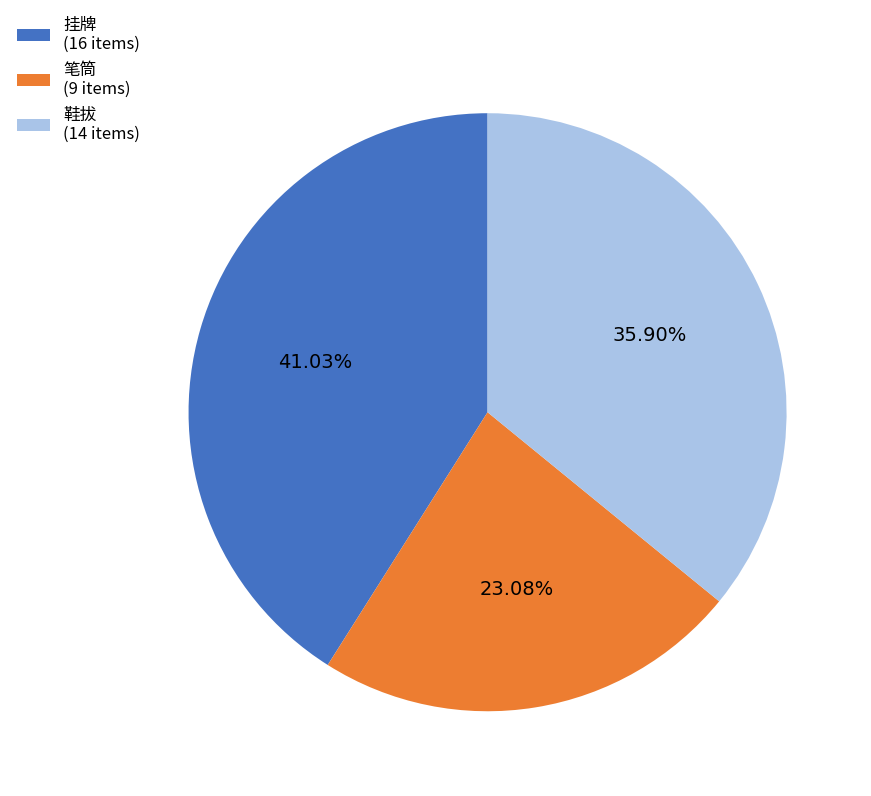

Rank the categories by value from highest to lowest.

挂牌 (16 items), 鞋拔 (14 items), 笔筒 (9 items)